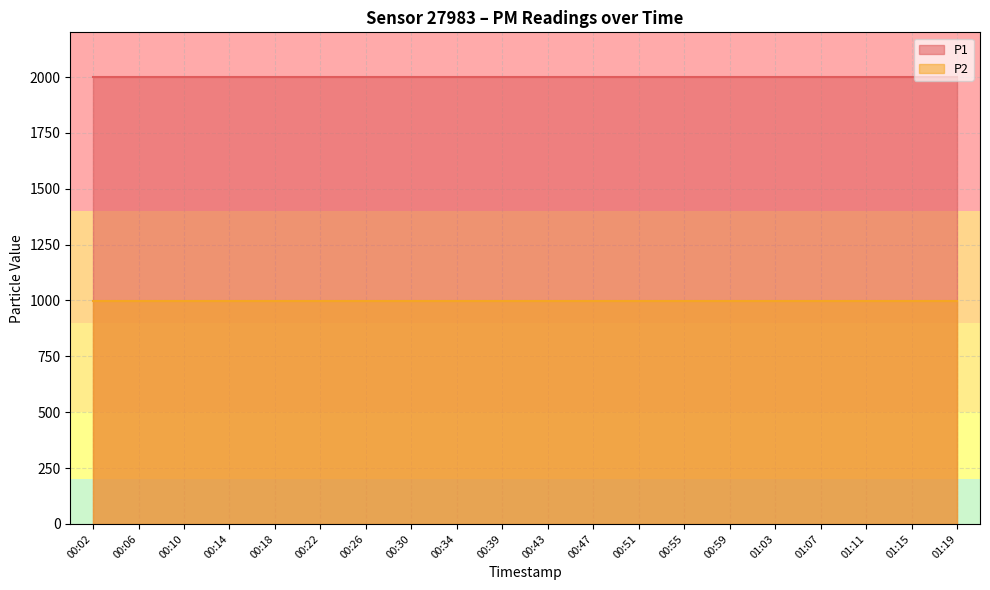

Where is P1 nearest to the value 1999?

00:02